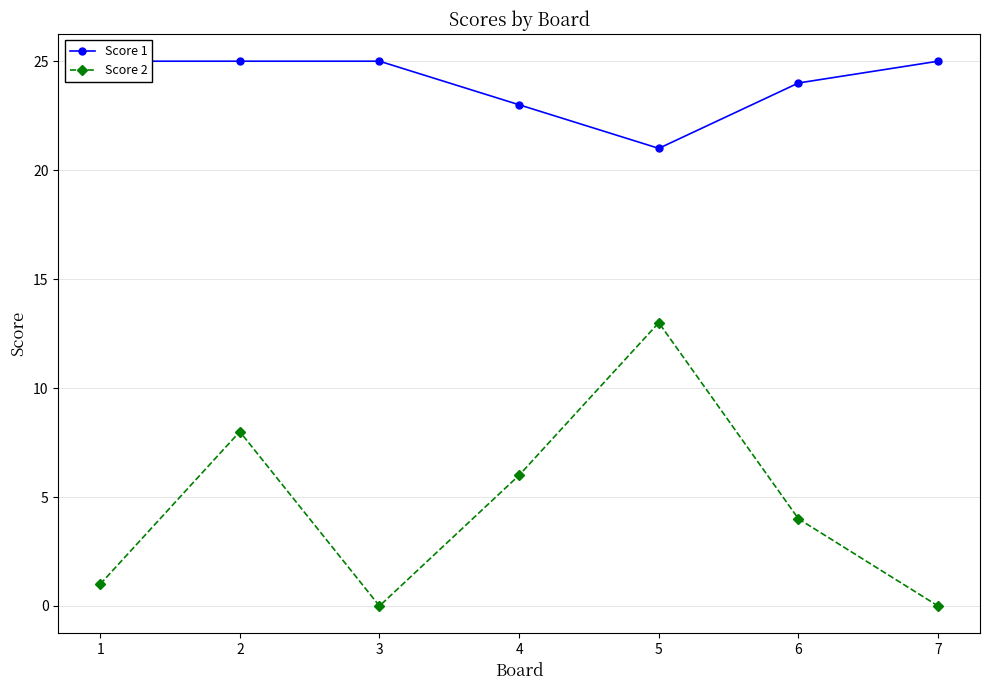

Between 6 and 7, which is larger?

7